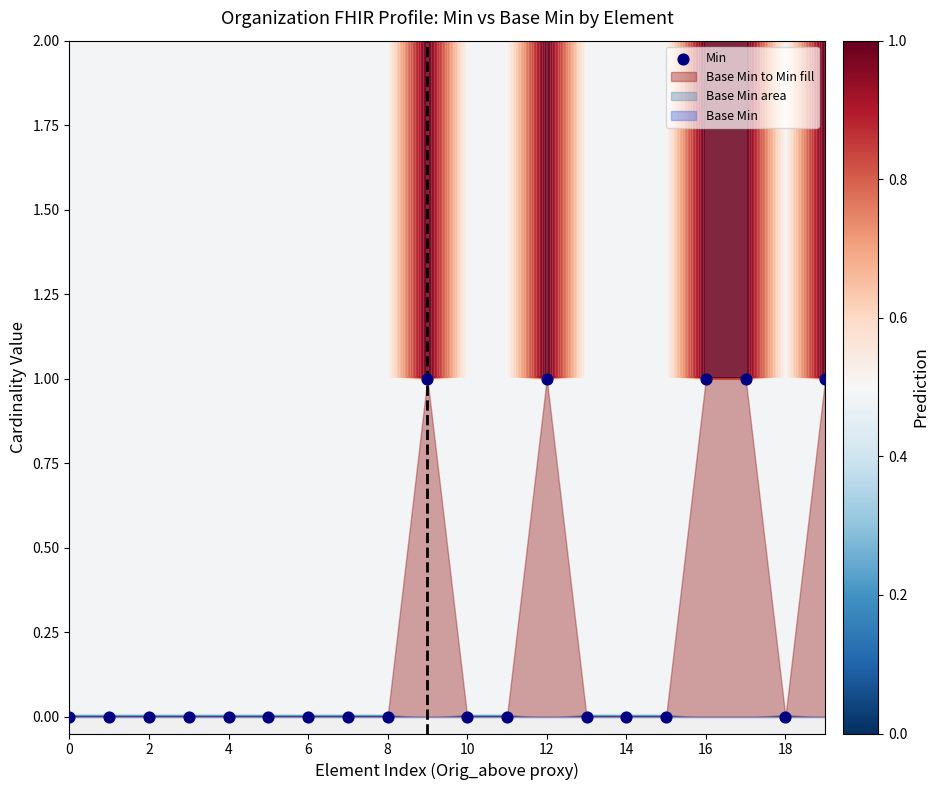

What is the ratio of the value at 17 to the value at 19?

1.0